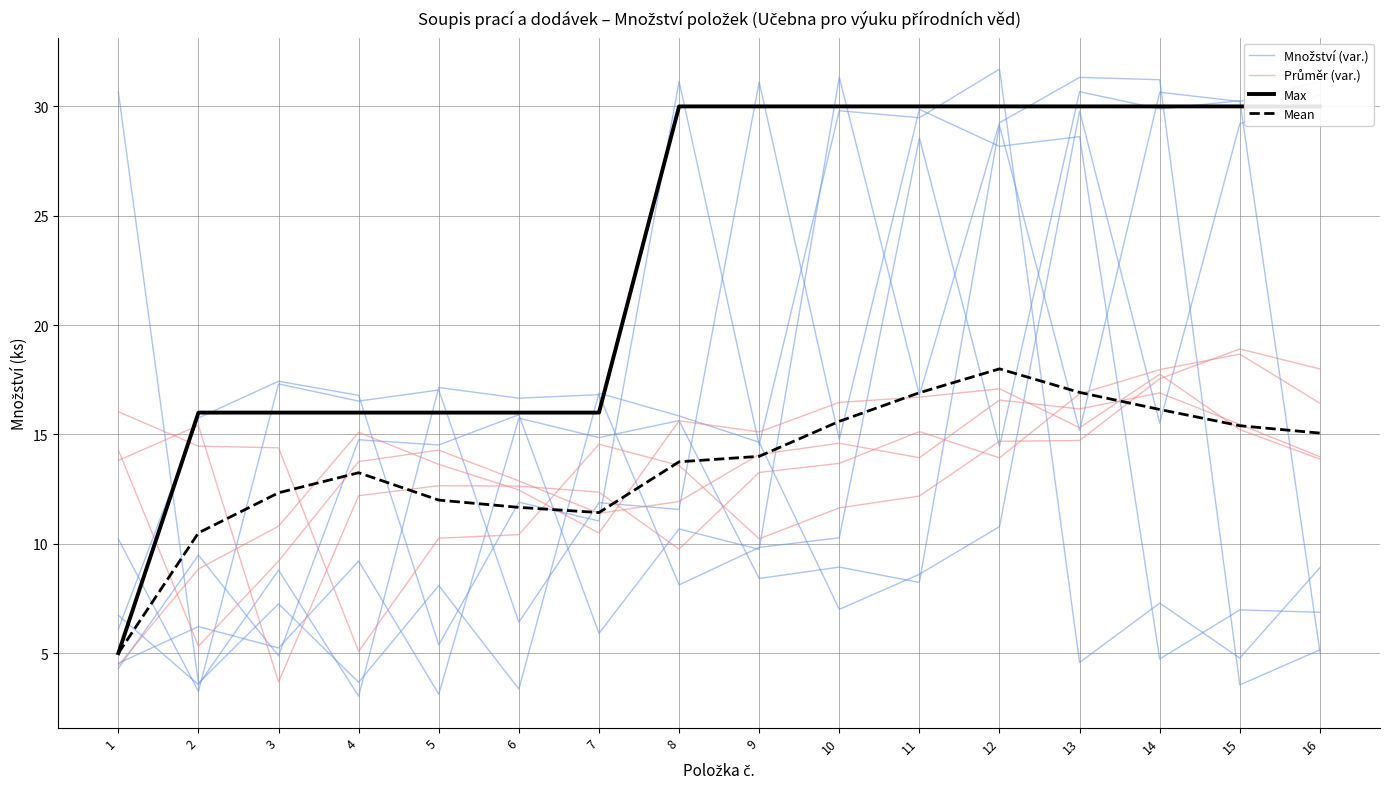

Reading left to right, what are all the values shown in this chart?

Množství (var.): 1=6.1	2=15.8	3=17.4	4=16.8	5=5.4	6=11.9	7=11.0	8=31.1	9=14.5	10=29.8	11=29.5	12=31.7	13=4.6	14=7.3	15=4.8	16=8.9
Průměr (var.): 1=4.4	2=8.9	3=10.8	4=15.1	5=13.6	6=12.5	7=10.5	8=15.6	9=15.1	10=16.5	11=16.7	12=17.1	13=15.3	14=17.8	15=15.2	16=13.9
Max: 1=5.0	2=16.0	3=16.0	4=16.0	5=16.0	6=16.0	7=16.0	8=30.0	9=30.0	10=30.0	11=30.0	12=30.0	13=30.0	14=30.0	15=30.0	16=30.0
Mean: 1=5.0	2=10.5	3=12.3	4=13.2	5=12.0	6=11.7	7=11.4	8=13.8	9=14.0	10=15.6	11=16.9	12=18.0	13=16.9	14=16.1	15=15.4	16=15.1